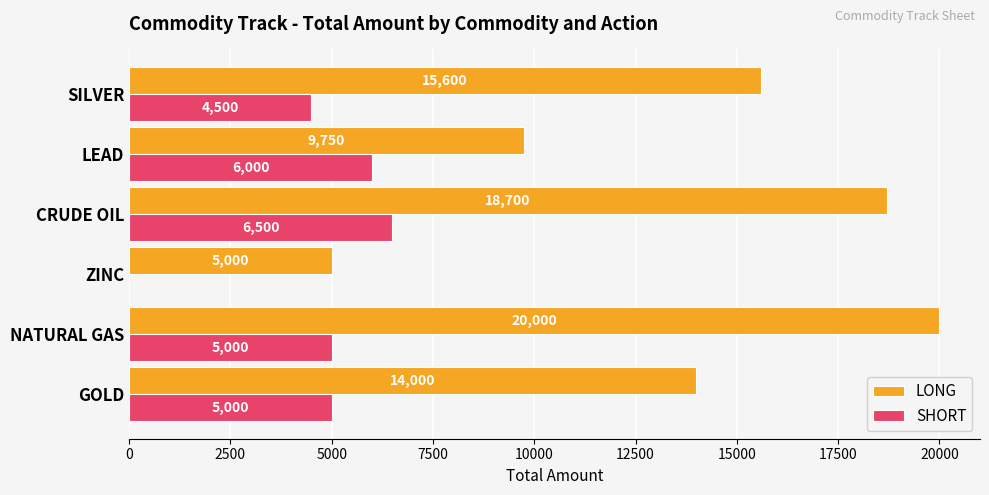

What is the greatest value displayed?

20000